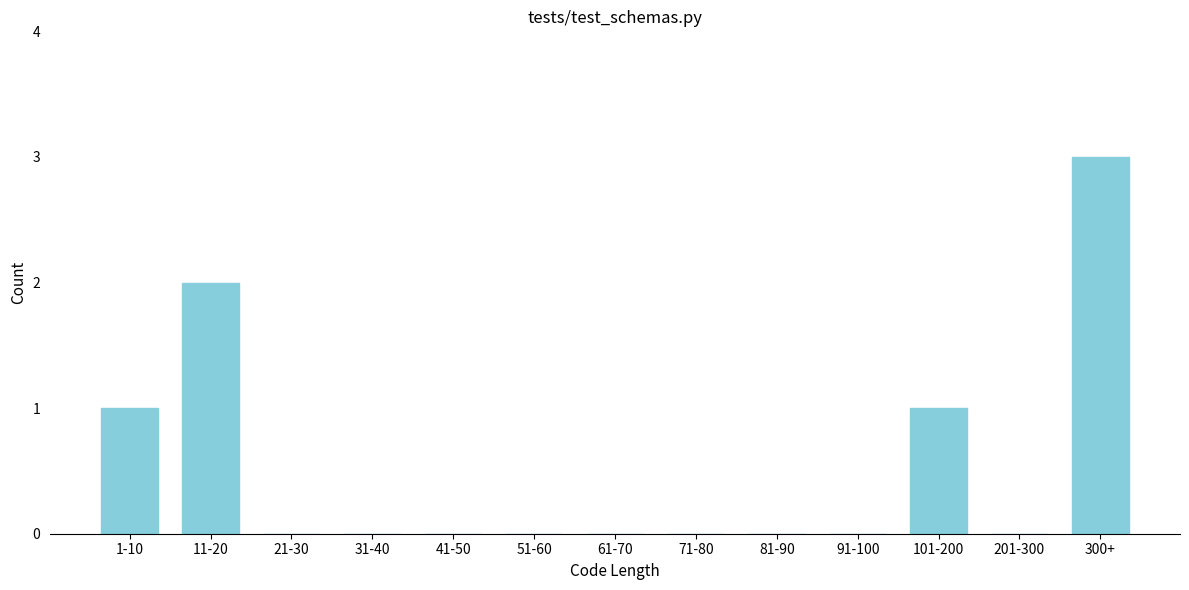

Reading left to right, what are all the values shown in this chart?

1-10=1	11-20=2	21-30=0	31-40=0	41-50=0	51-60=0	61-70=0	71-80=0	81-90=0	91-100=0	101-200=1	201-300=0	300+=3